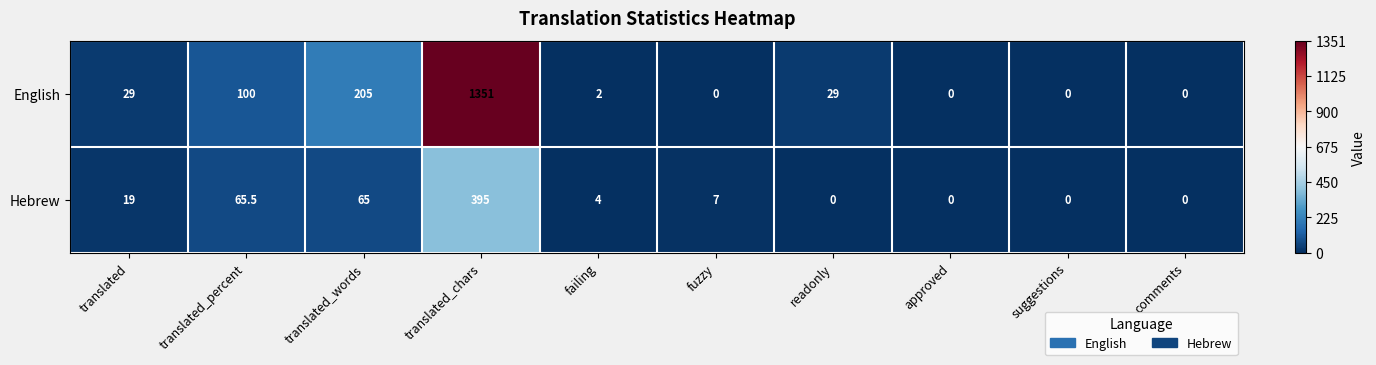

Which series has the largest range (max minus min)?

English